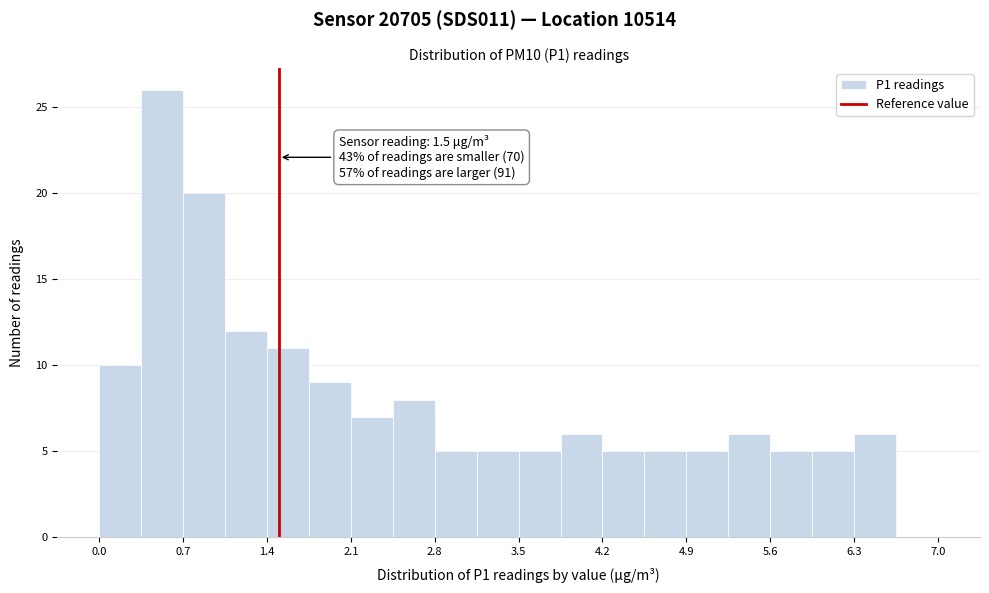

Read against the x-axis, roughly where is the centre of the tallest bar?

0.5